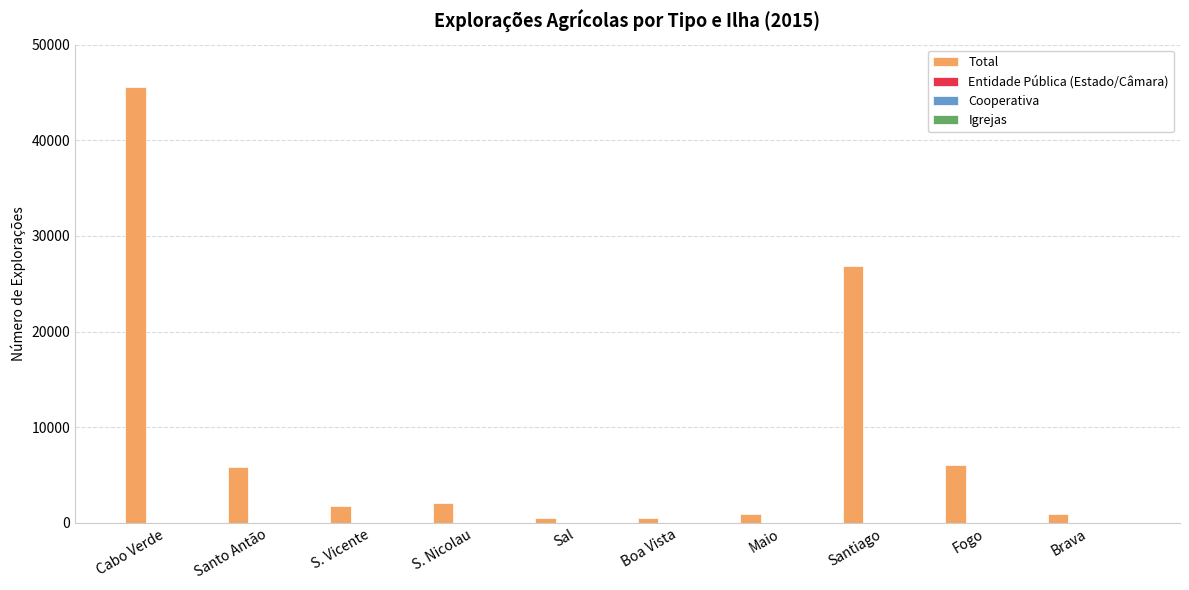

Which series has the largest total across all categories?

Total